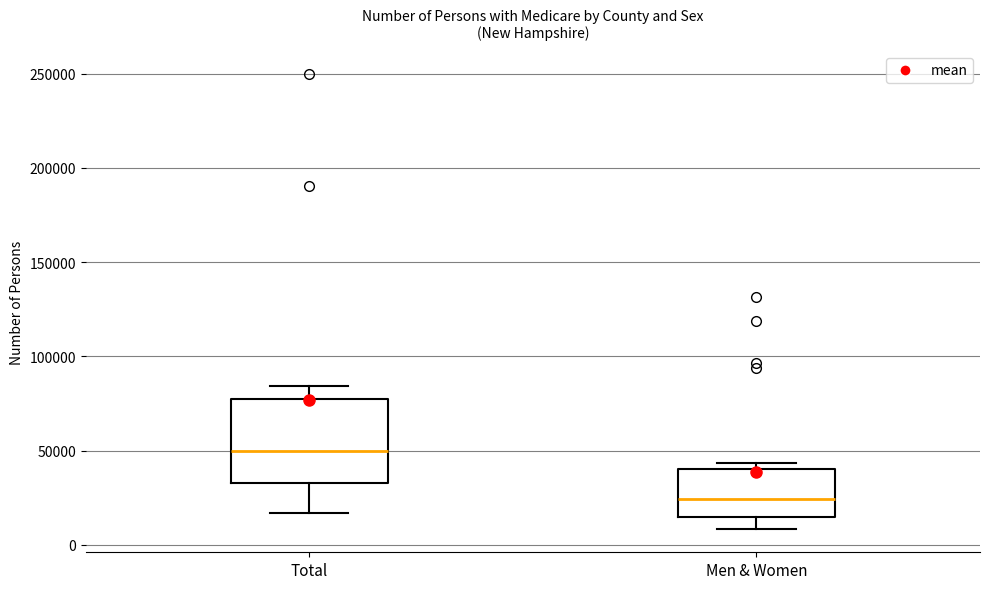

Where is the lower edge of the box for Total on the y-axis? The values are not printed on the chart, so give them approximately, as read against the axis.

35000